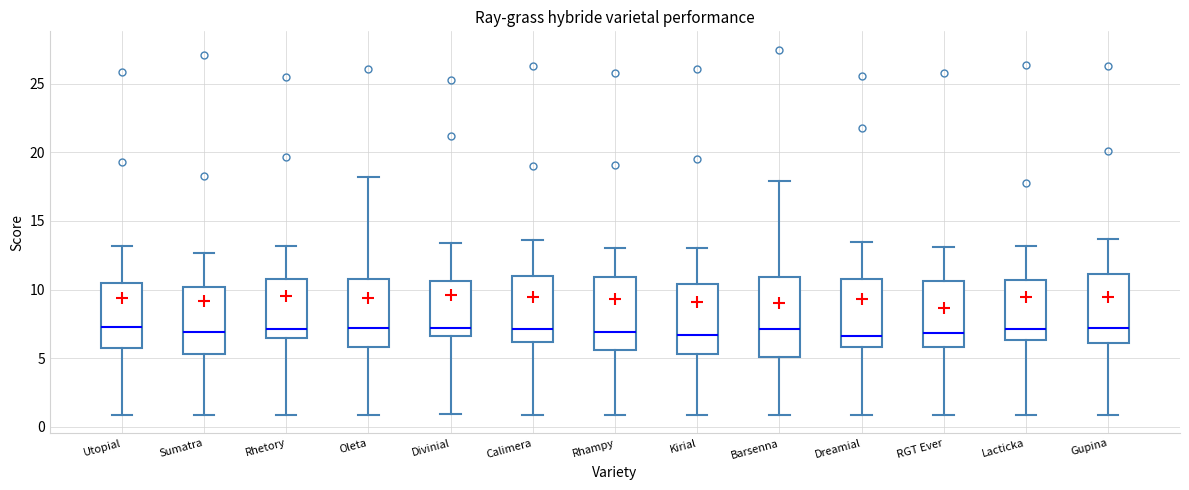

Which box is the tallest, from its lower edge to its upper edge?

Barsenna